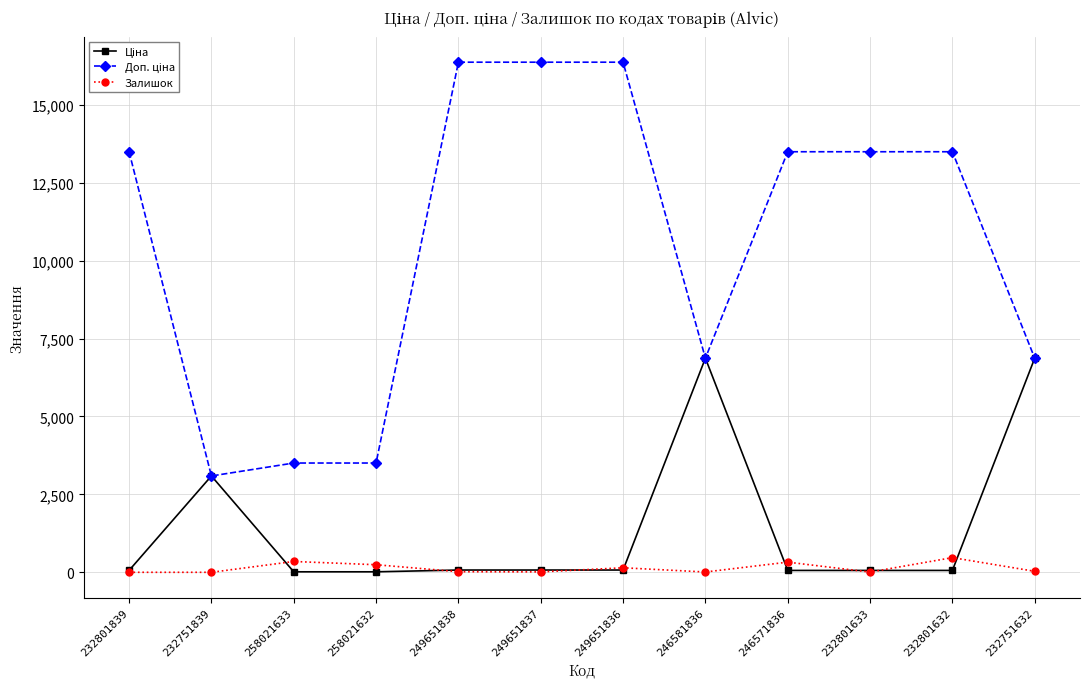

What is the maximum value shown in the chart?

16366.5